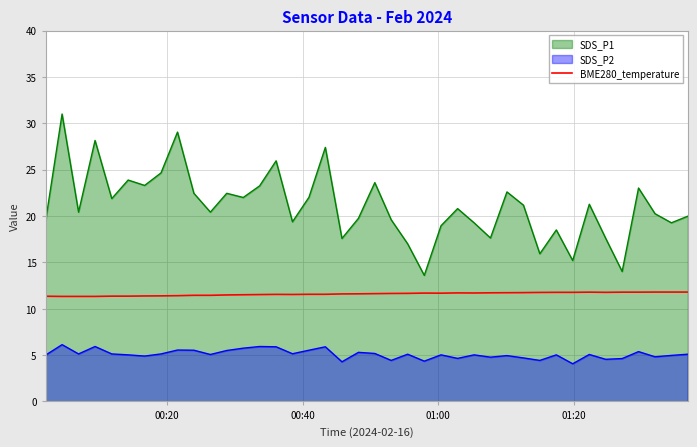

List the series in order of their peak value, lowest first.

SDS_P2, BME280_temperature, SDS_P1